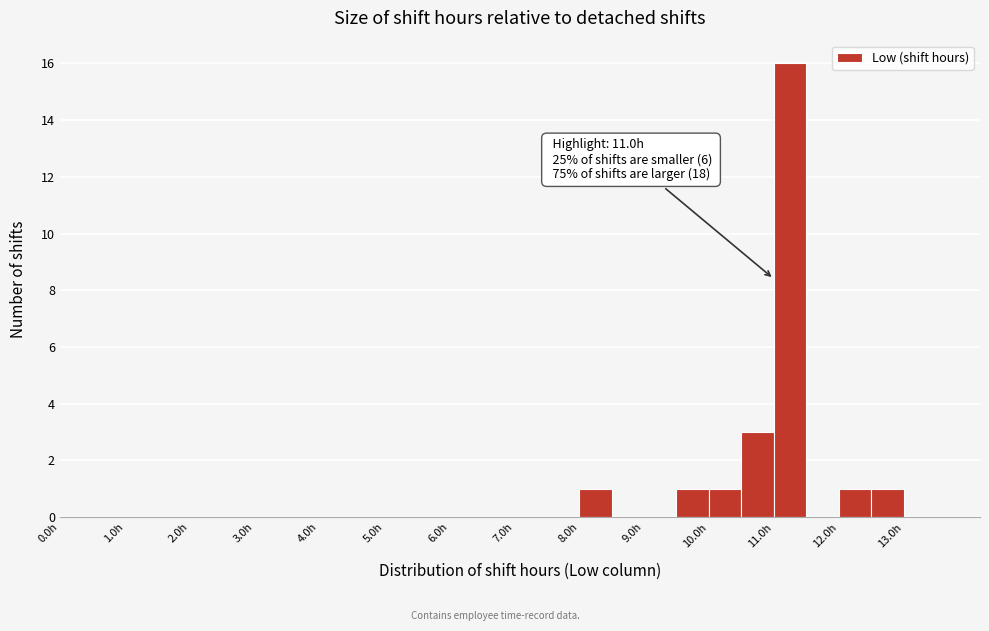

Which range on the x-axis has the tallest bar?

11.0 to 11.5